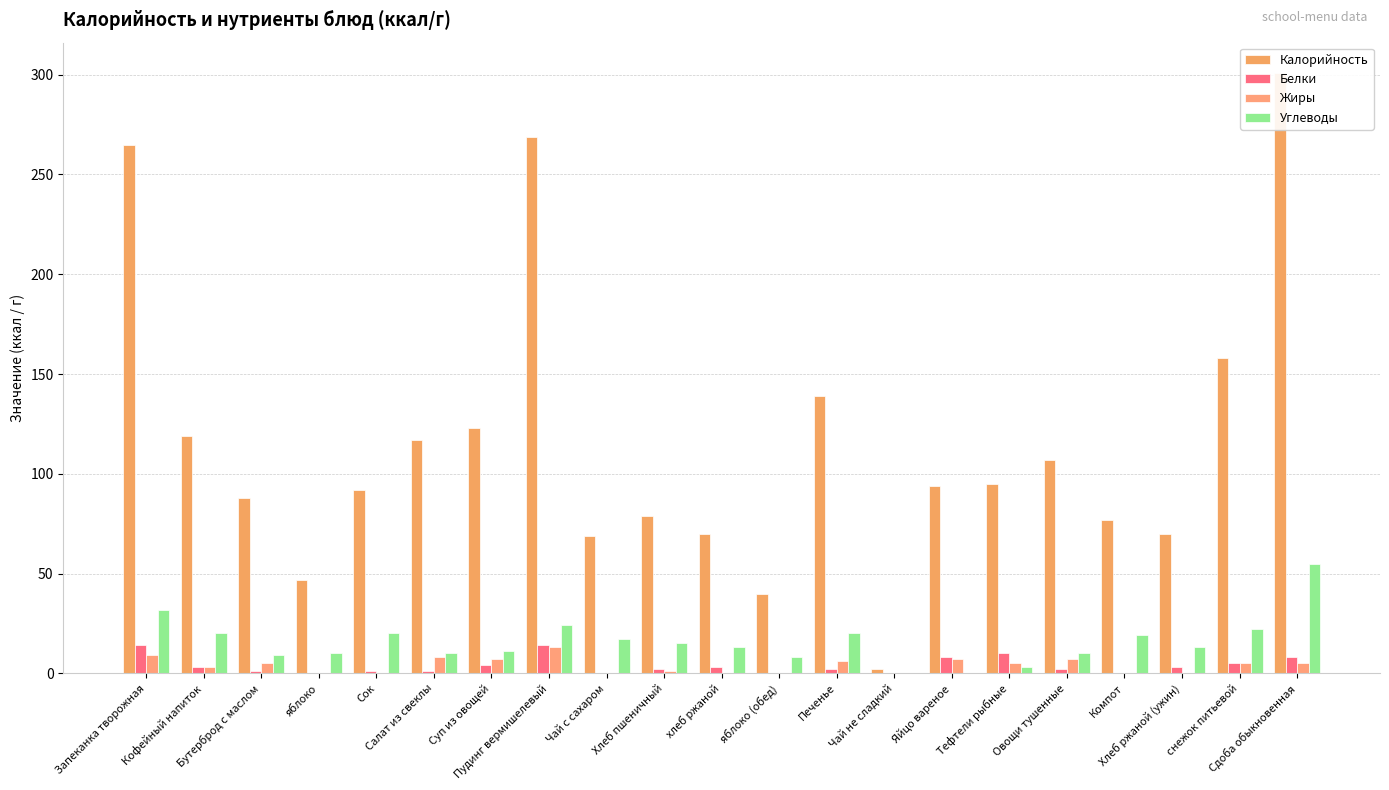

How many values in Углеводы are above zero?

19